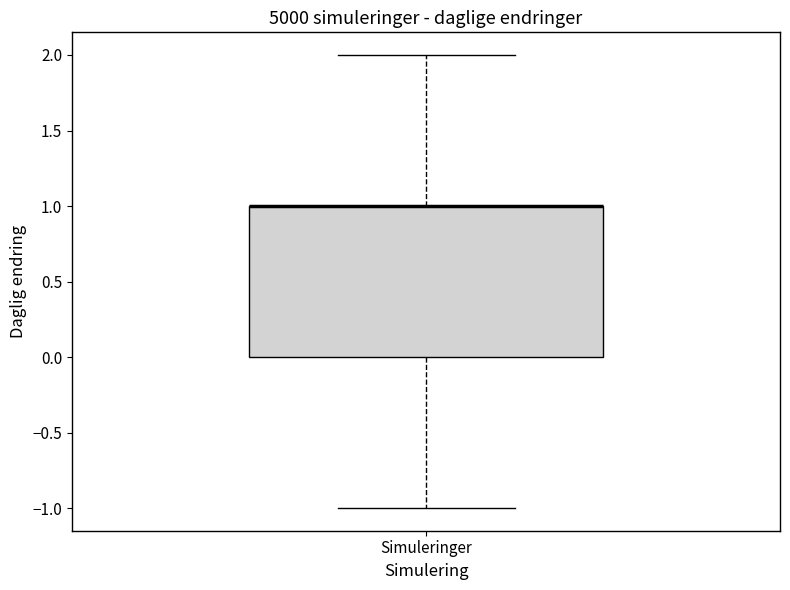

Read this box plot against the y-axis: the position of the median line, the range covered by the box, and the ends of both whiskers. The values are not printed on the chart, so give them approximately, as read against the axis.

median 1 (drawn on the box's upper edge), box 0 to 1, whiskers -1 to 2